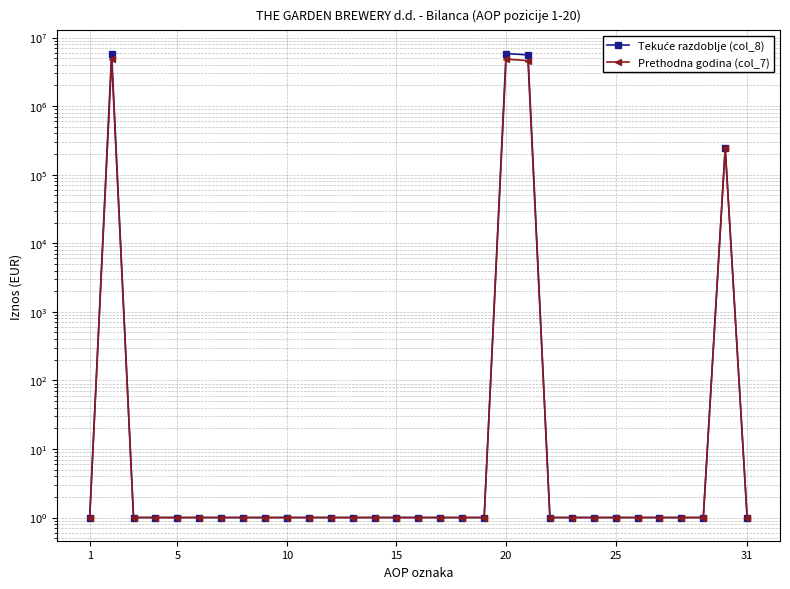

Is the value of Prethodna godina (col_7) at 17 greater than the value of Tekuće razdoblje (col_8) at 20?

No